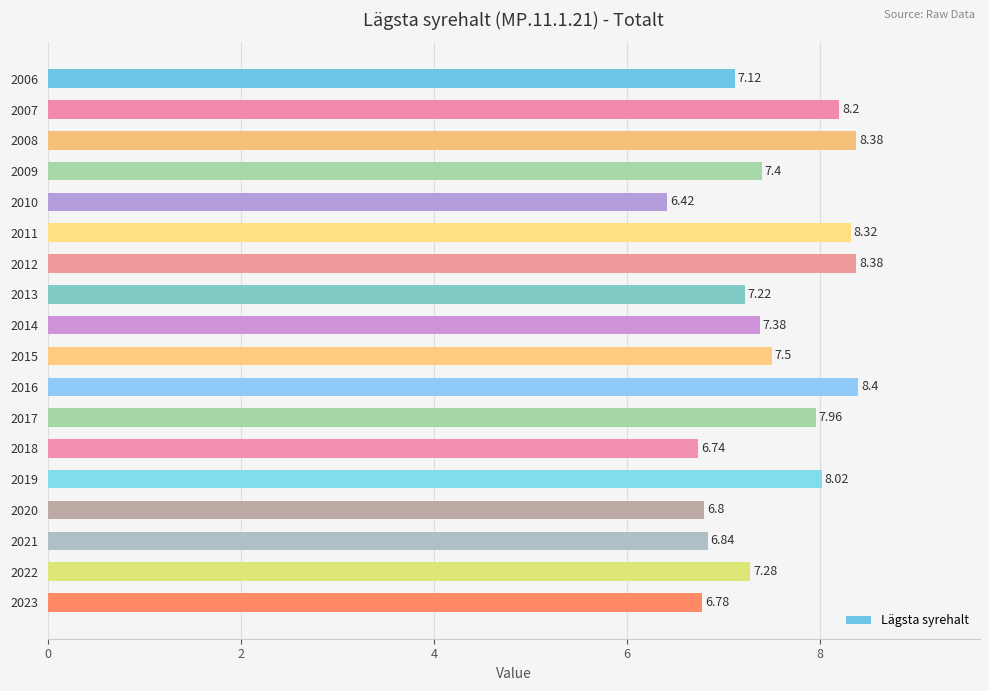

What is the sum of all values?

135.1